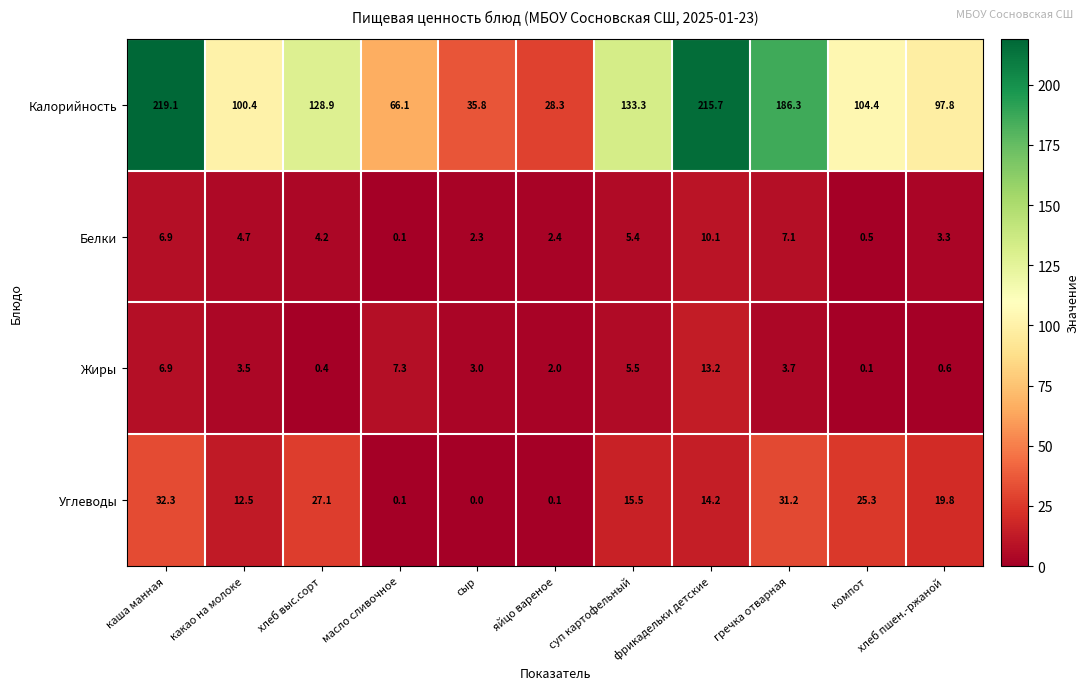

The value of Белки at хлеб выс.сорт is 7.2. True or false?

False